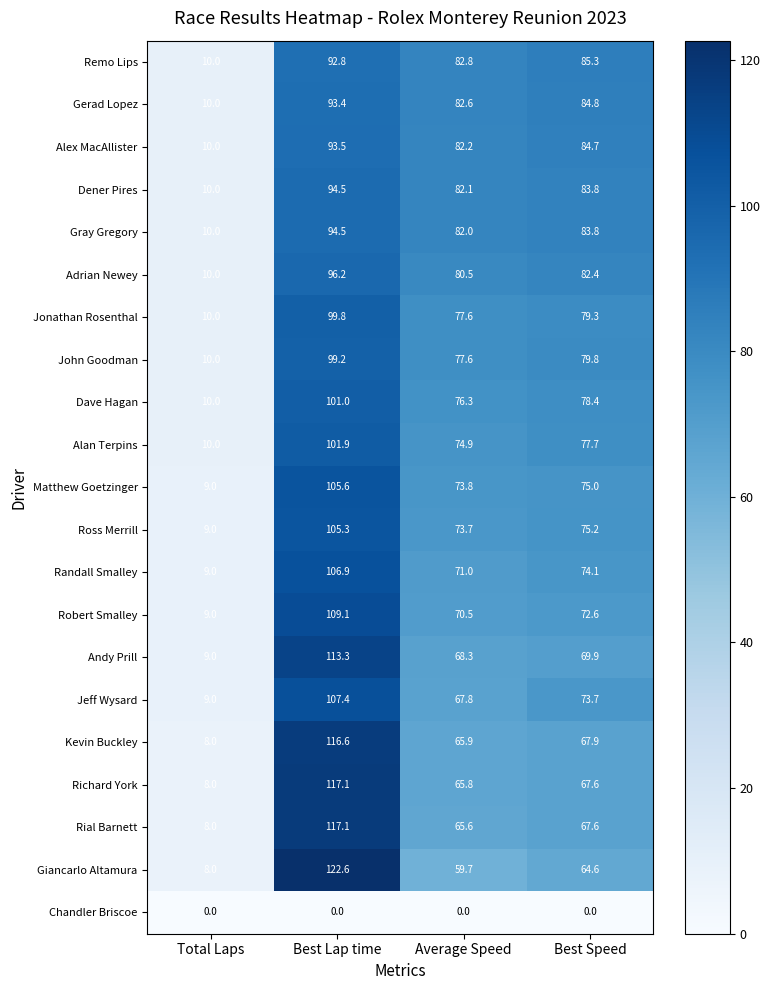

What is the difference between the highest and lowest values at Average Speed?

82.8